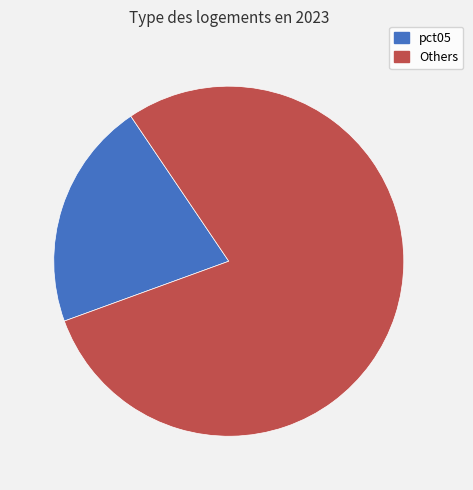

Does any single category account for the majority?

Yes